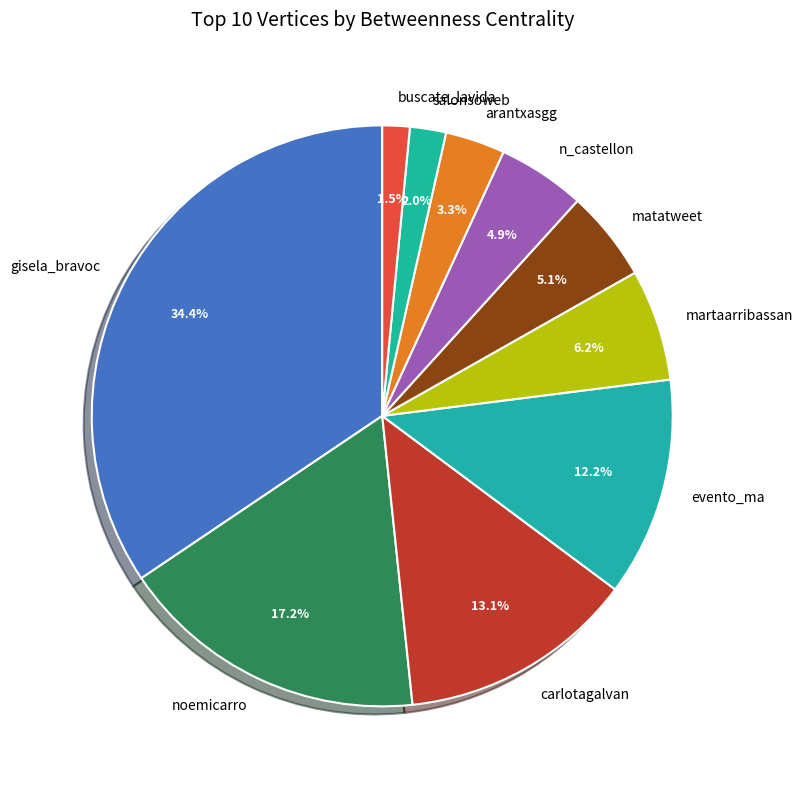

What is the largest slice in the pie chart?

gisela_bravoc